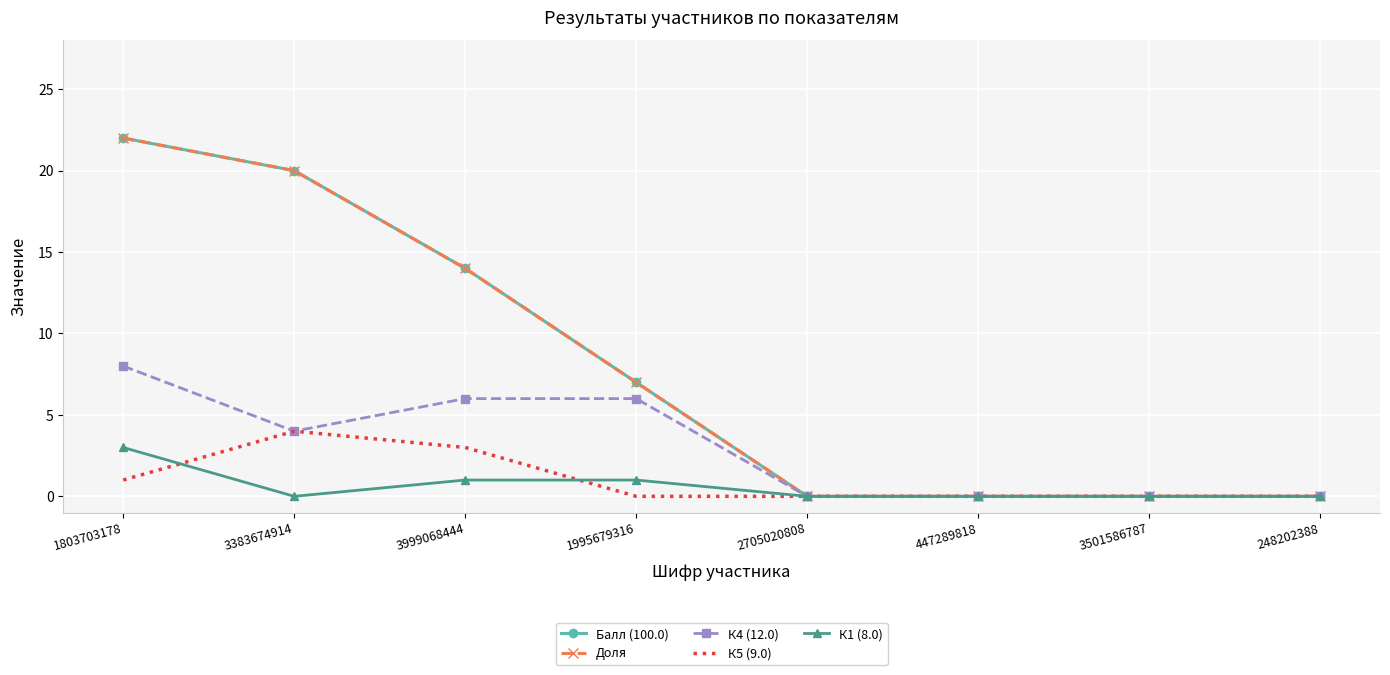

Reading left to right, transcribe all the data shown in this chart.

Балл (100.0): 1803703178=22	3383674914=20	3999068444=14	1995679316=7	2705020808=0	447289818=0	3501586787=0	248202388=0
Доля: 1803703178=22	3383674914=20	3999068444=14	1995679316=7	2705020808=0	447289818=0	3501586787=0	248202388=0
К4 (12.0): 1803703178=8	3383674914=4	3999068444=6	1995679316=6	2705020808=0	447289818=0	3501586787=0	248202388=0
К5 (9.0): 1803703178=1	3383674914=4	3999068444=3	1995679316=0	2705020808=0	447289818=0	3501586787=0	248202388=0
К1 (8.0): 1803703178=3	3383674914=0	3999068444=1	1995679316=1	2705020808=0	447289818=0	3501586787=0	248202388=0